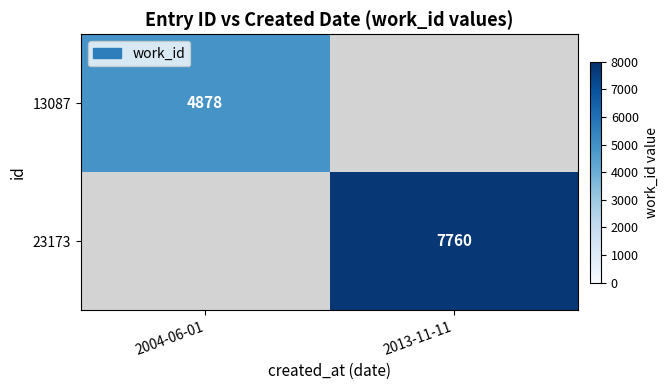

At how many categories does at least one series exceed 6305?

1